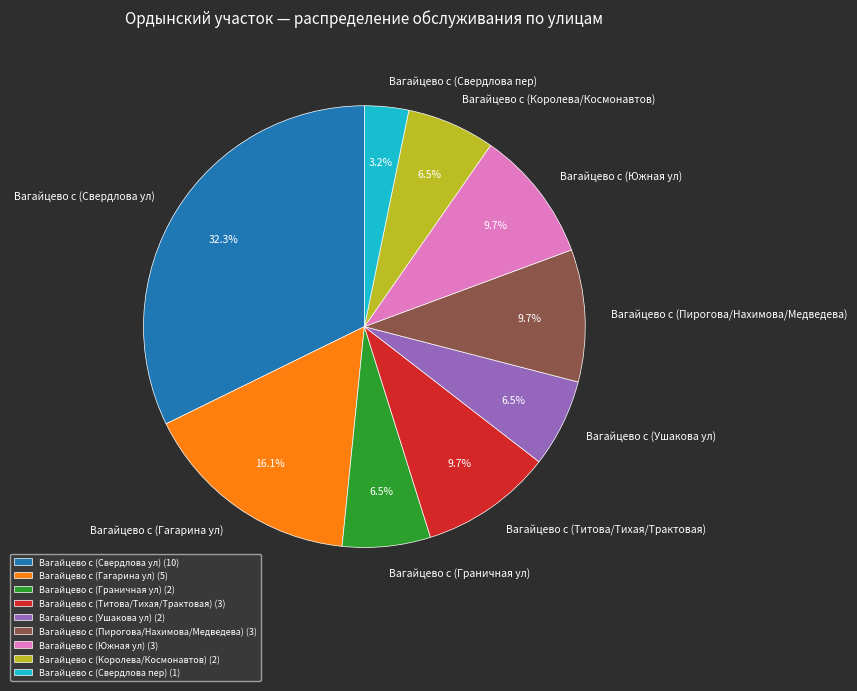

Do Вагайцево с (Пирогова/Нахимова/Медведева) and Вагайцево с (Гагарина ул) together represent more than half of the pie?

No